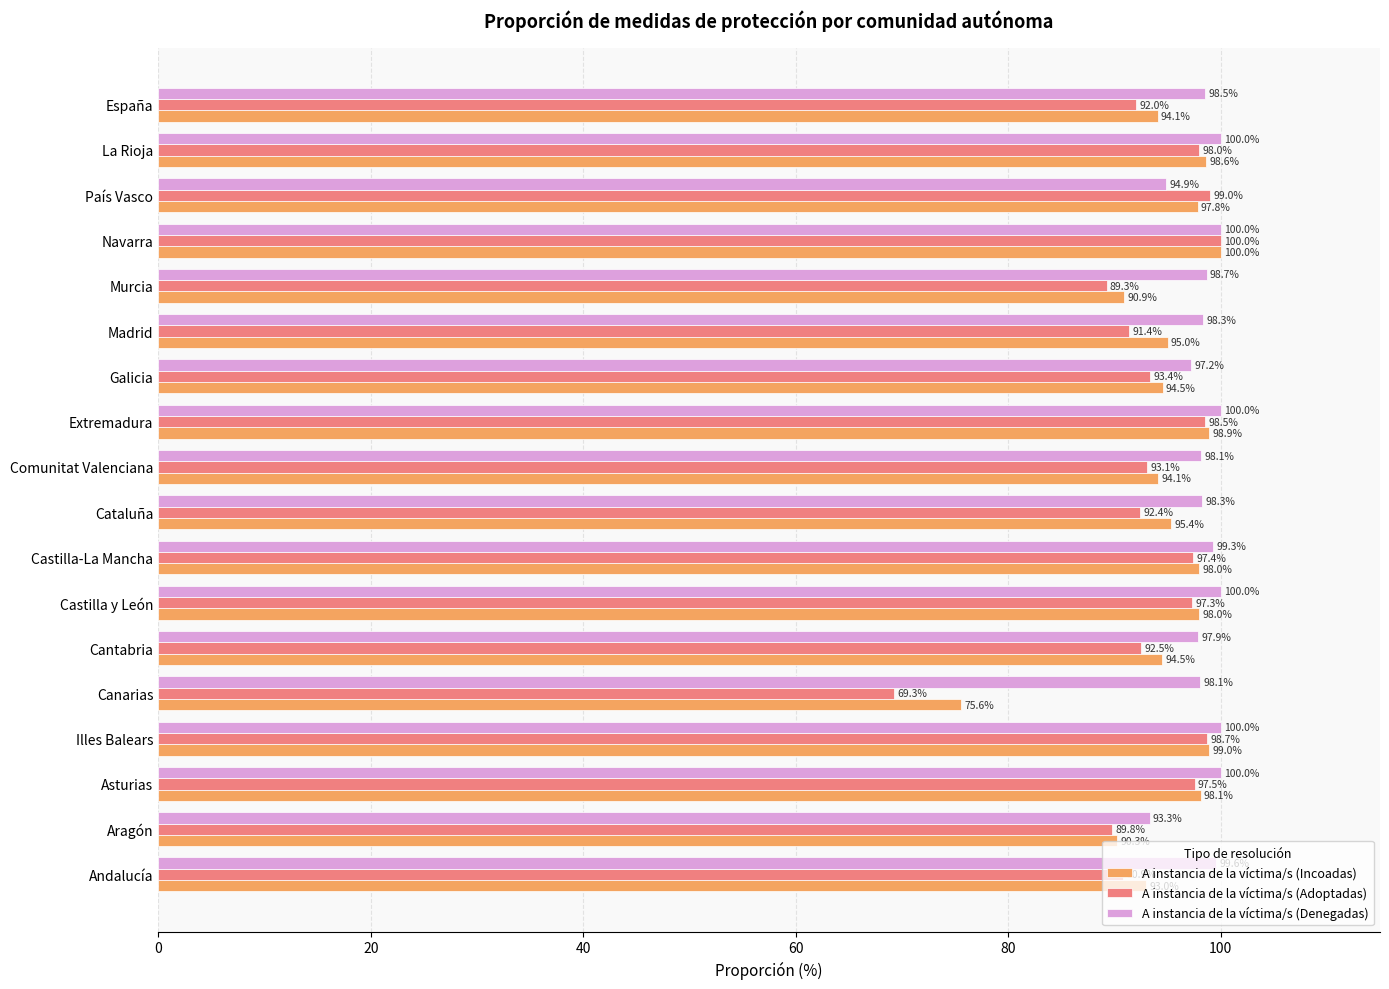

How many distinct data groups are displayed?

3